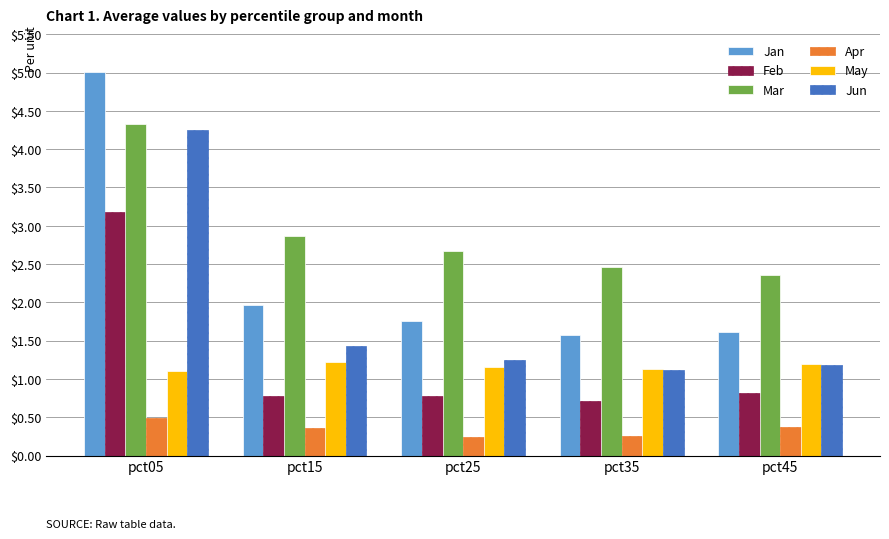

Which category has the highest value across all series?

pct05